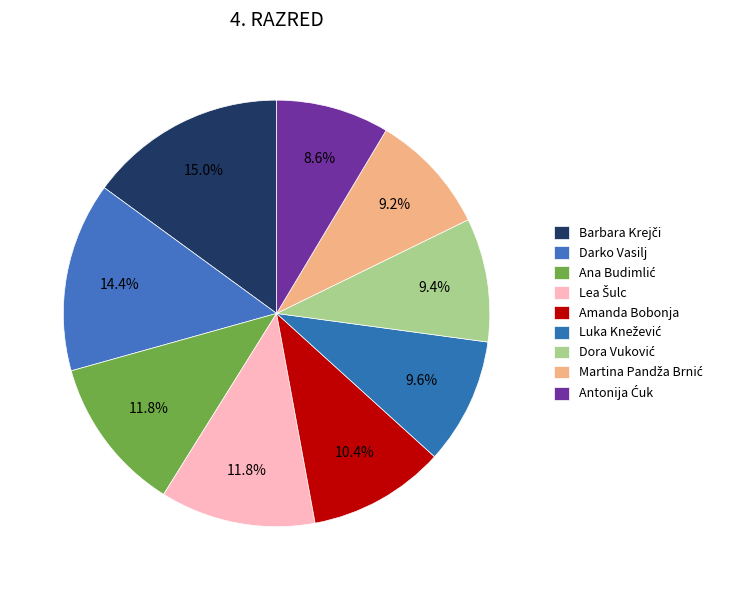

Does Darko Vasilj account for over 50% of the chart?

No